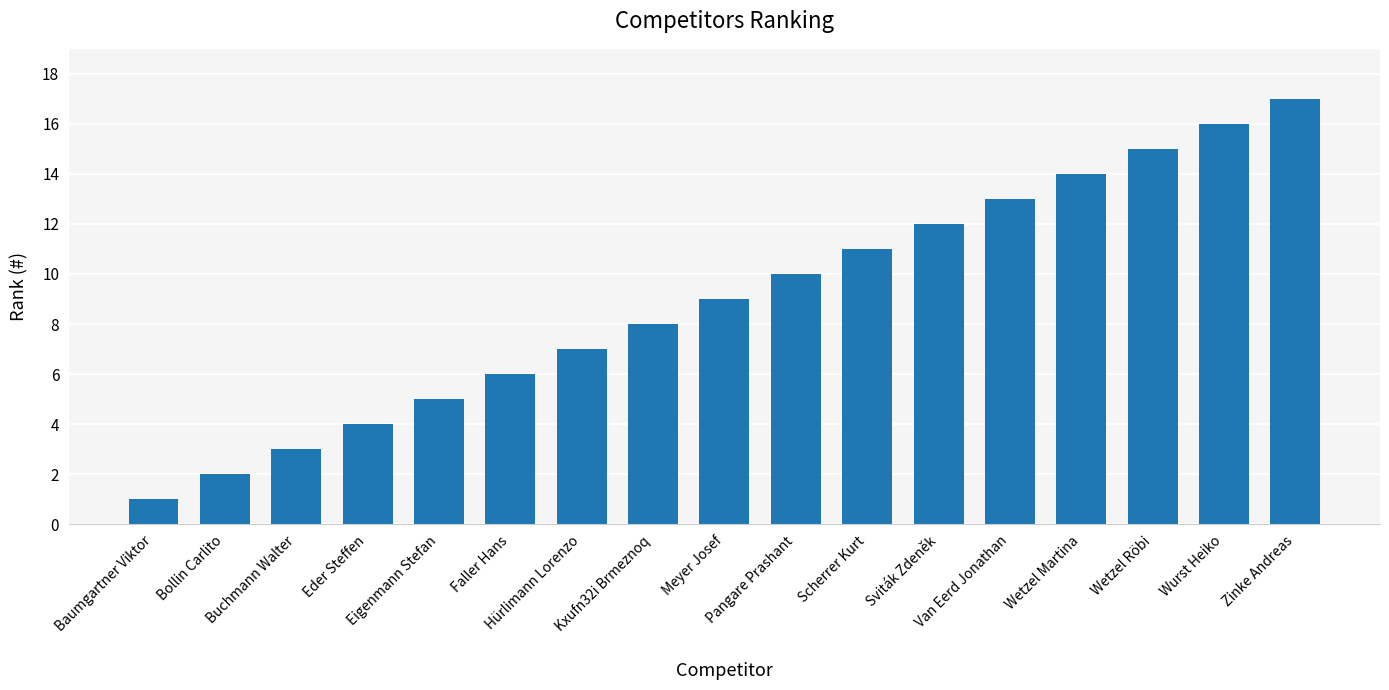

What position from the right is Sviták Zdeněk?

6